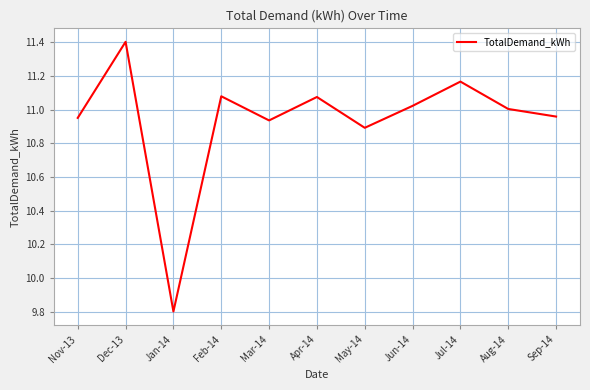

The chart shows a value of 11.0 at Aug-14. True or false?

True